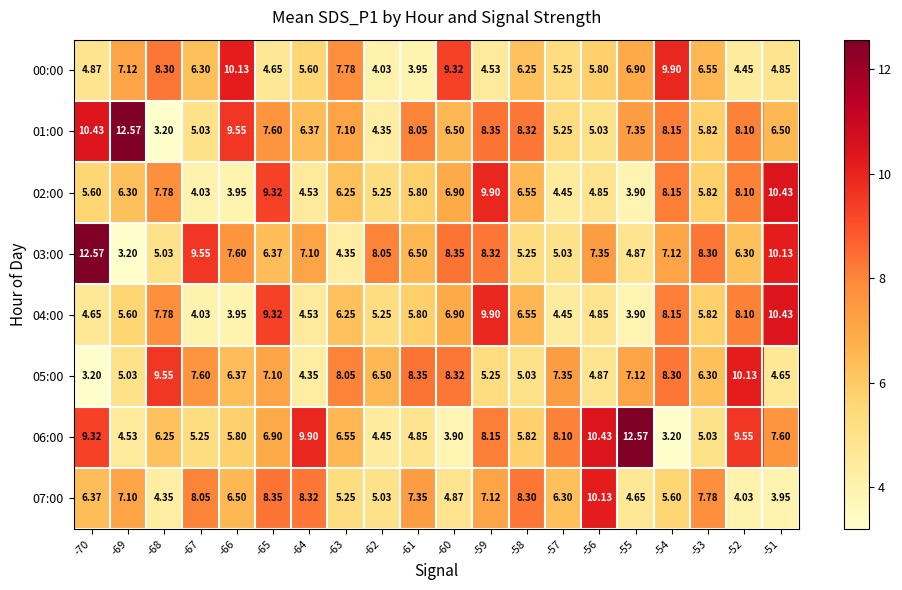

At which category is the sum across all series the highest?

-59